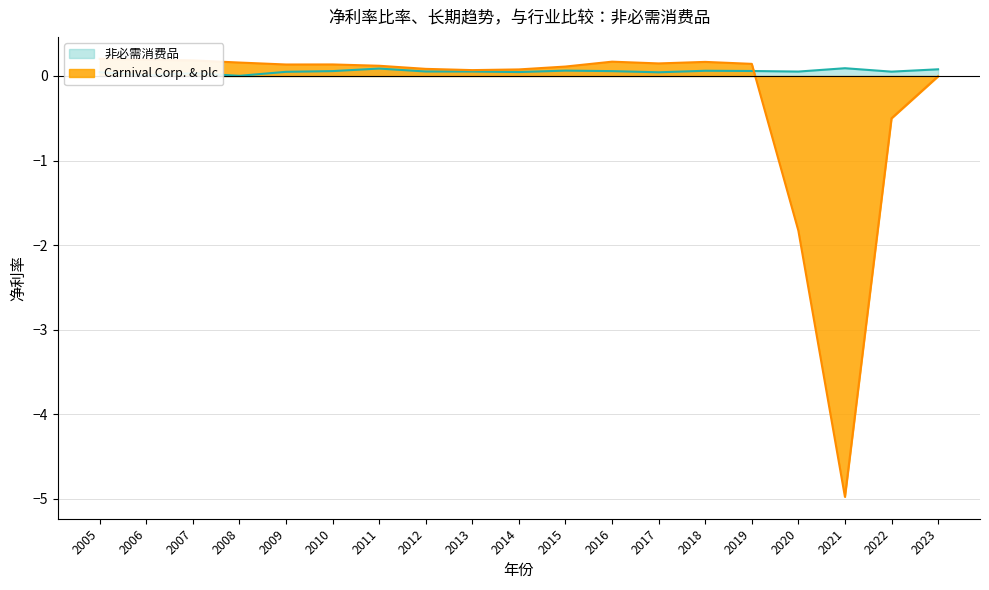

How many categories are shown in the chart?

19